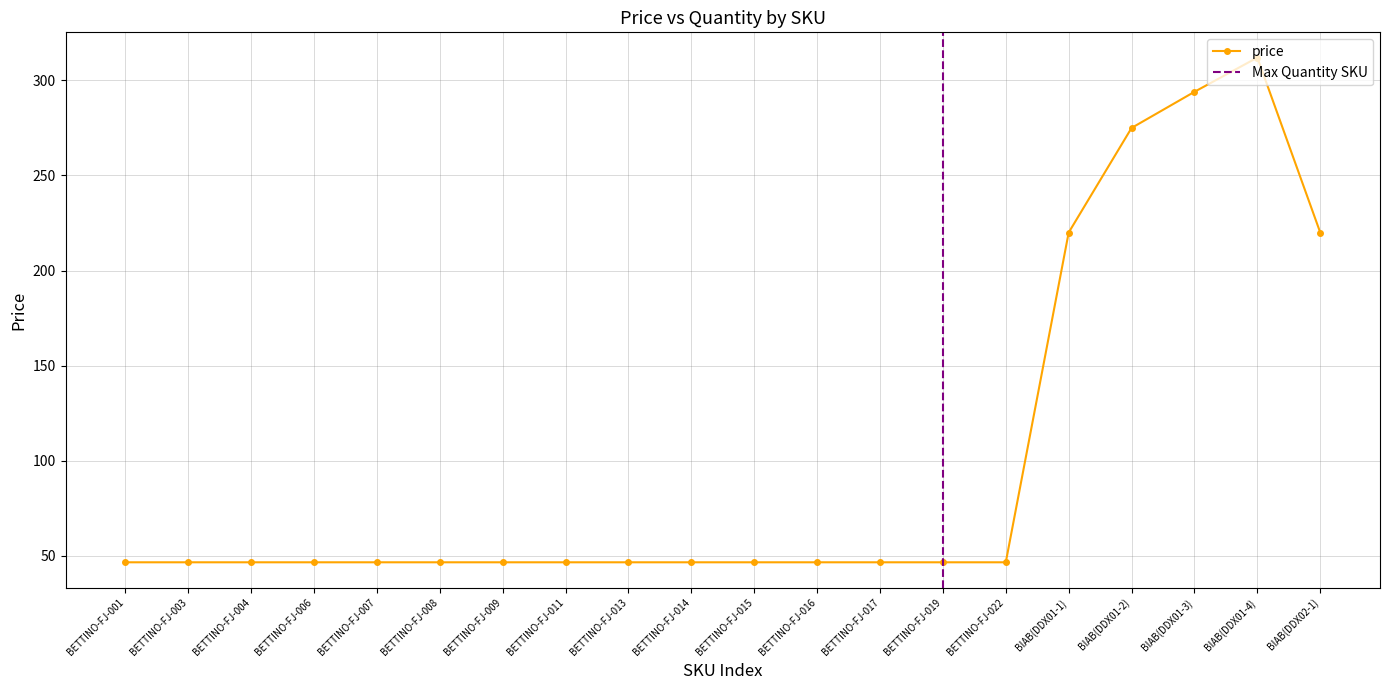

At which category does the chart reach its peak across all series?

BIAB(DDX01-4)